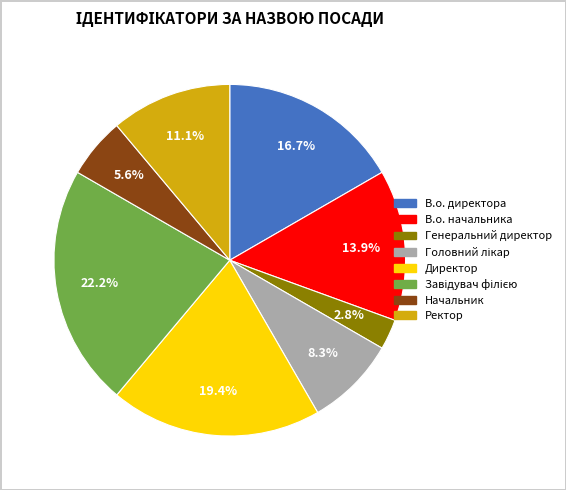

True or false: Директор accounts for 19% of the total.

True